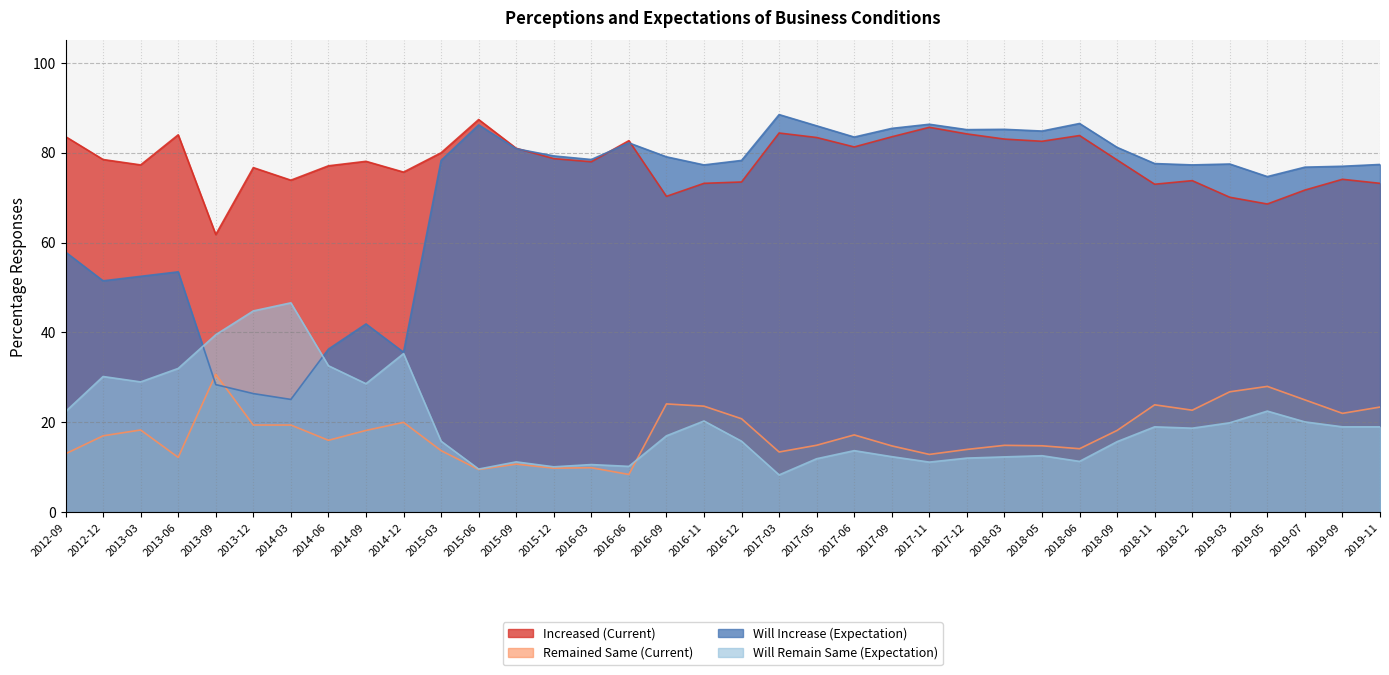

How many lines are shown in the chart?

4